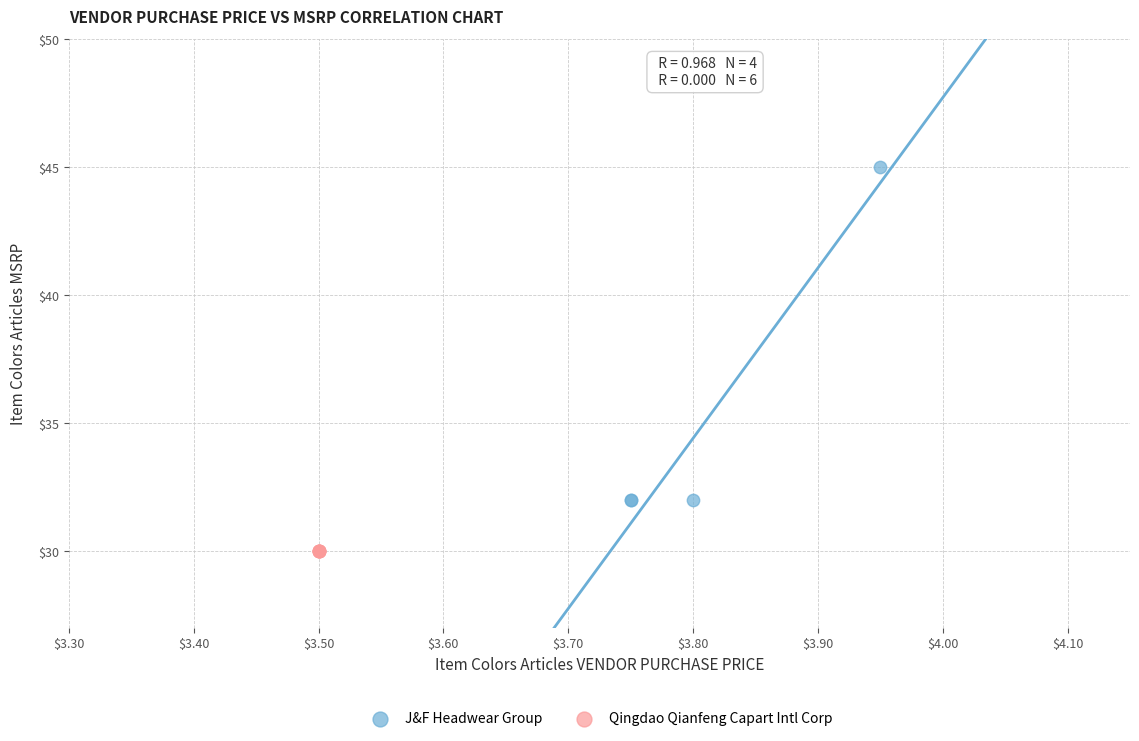

Which series contains the highest Y value?

J&F Headwear Group